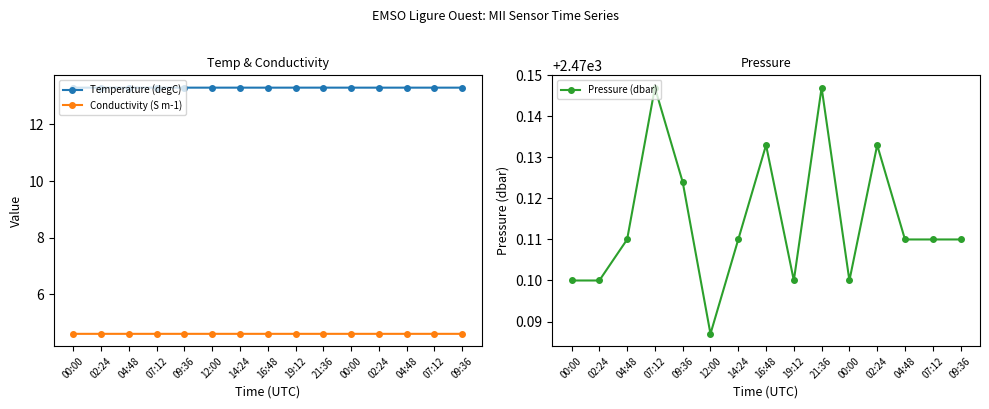

Between 16:48 and 19:12, which is larger?

19:12